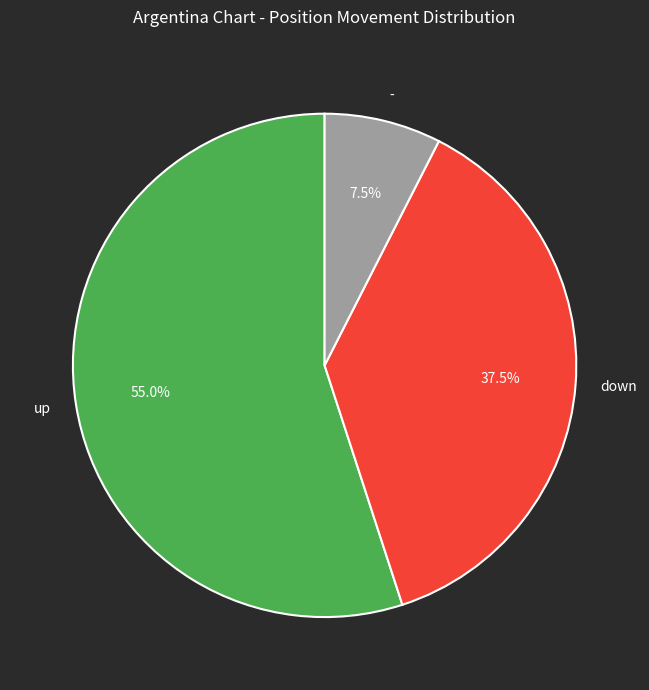

Approximately how many times larger is the value at up compared to -?

7.3